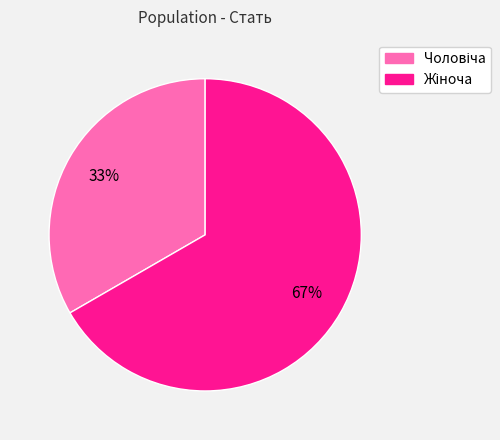

Is there any slice that represents more than half of the pie?

Yes